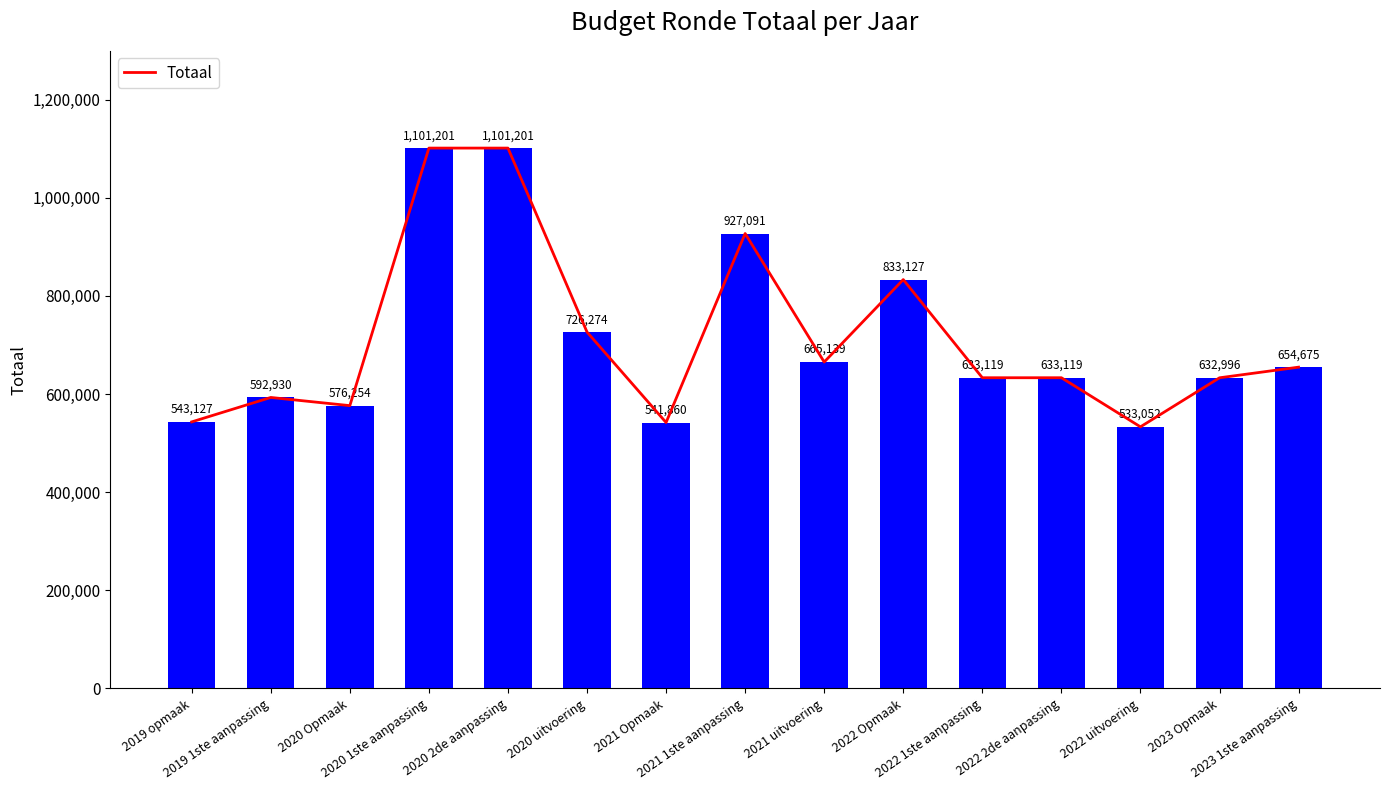

What is the change in value from 2020 uitvoering to 2022 2de aanpassing?

-93155